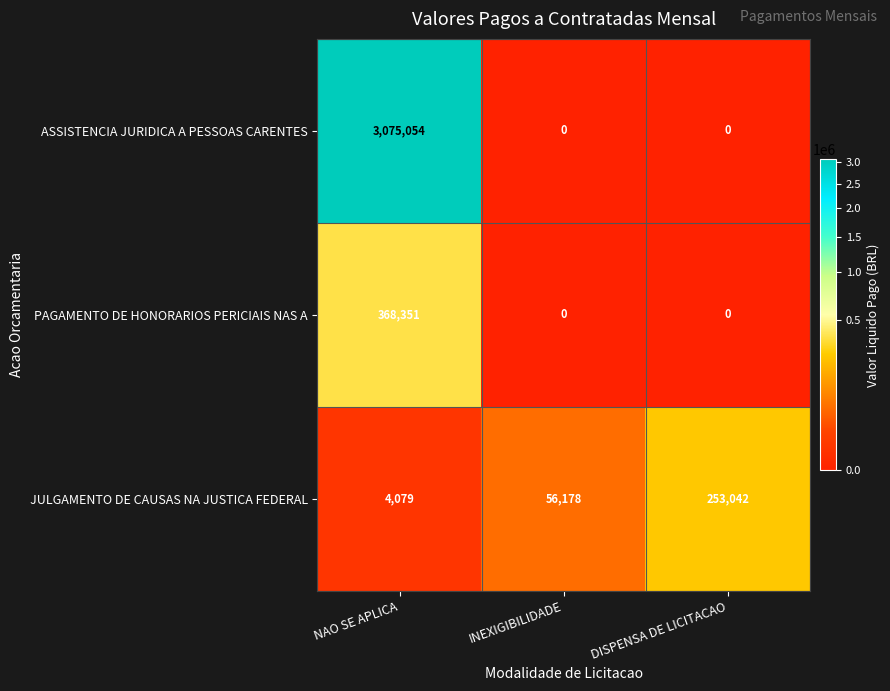

Between INEXIGIBILIDADE and DISPENSA DE LICITACAO, which series saw the biggest shift?

JULGAMENTO DE CAUSAS NA JUSTICA FEDERAL